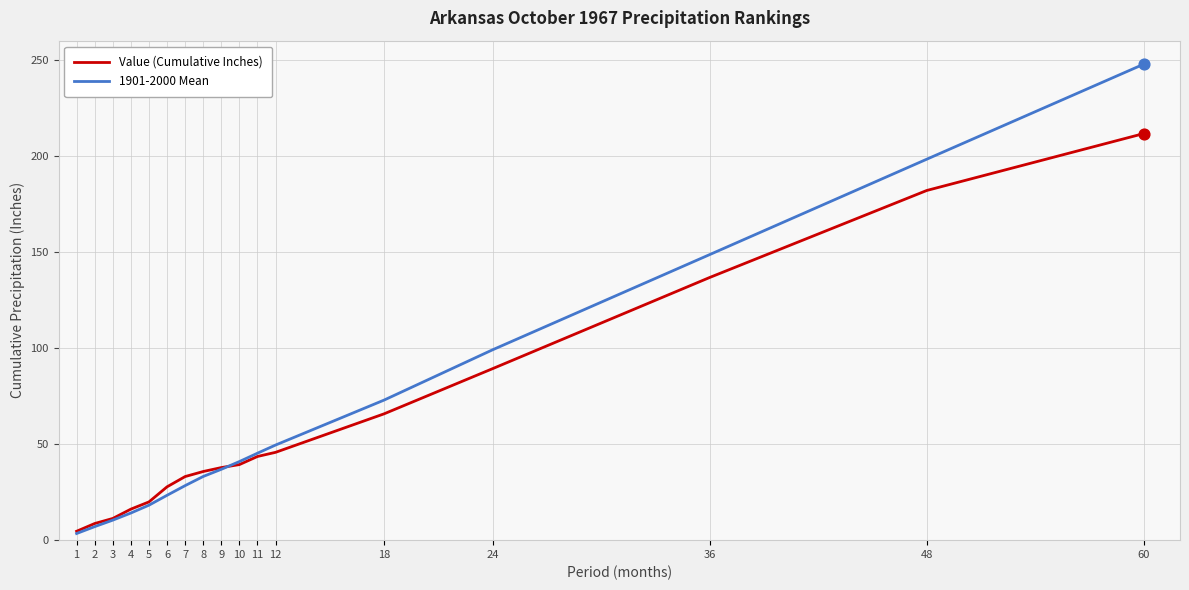

What is the total value across all series at 4?

30.3